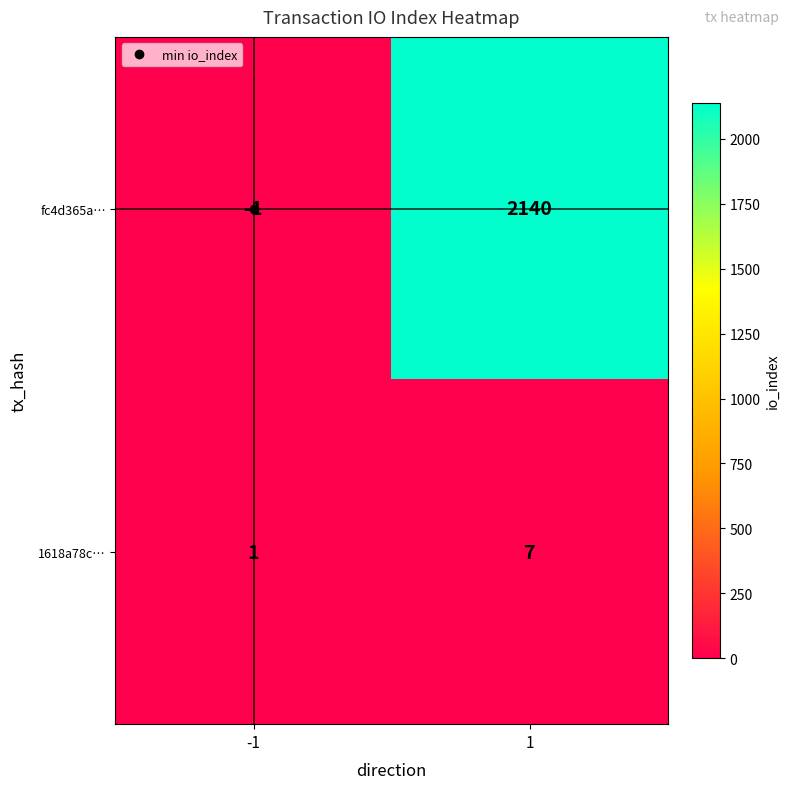

At 1, list the series in order from smallest to largest.

1618a78c…, fc4d365a…